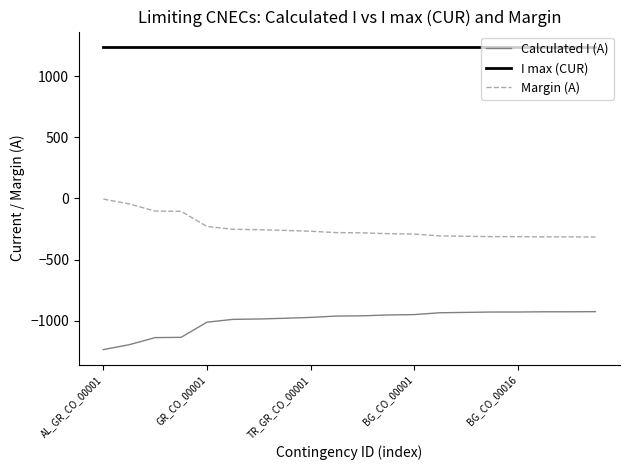

Which series has the largest total across all categories?

I max (CUR)